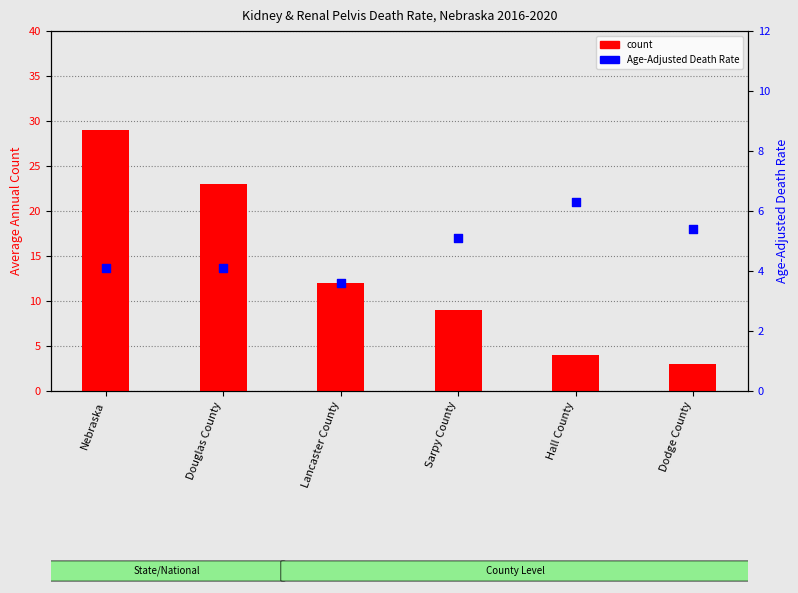

At which category is the sum across all series the highest?

Nebraska